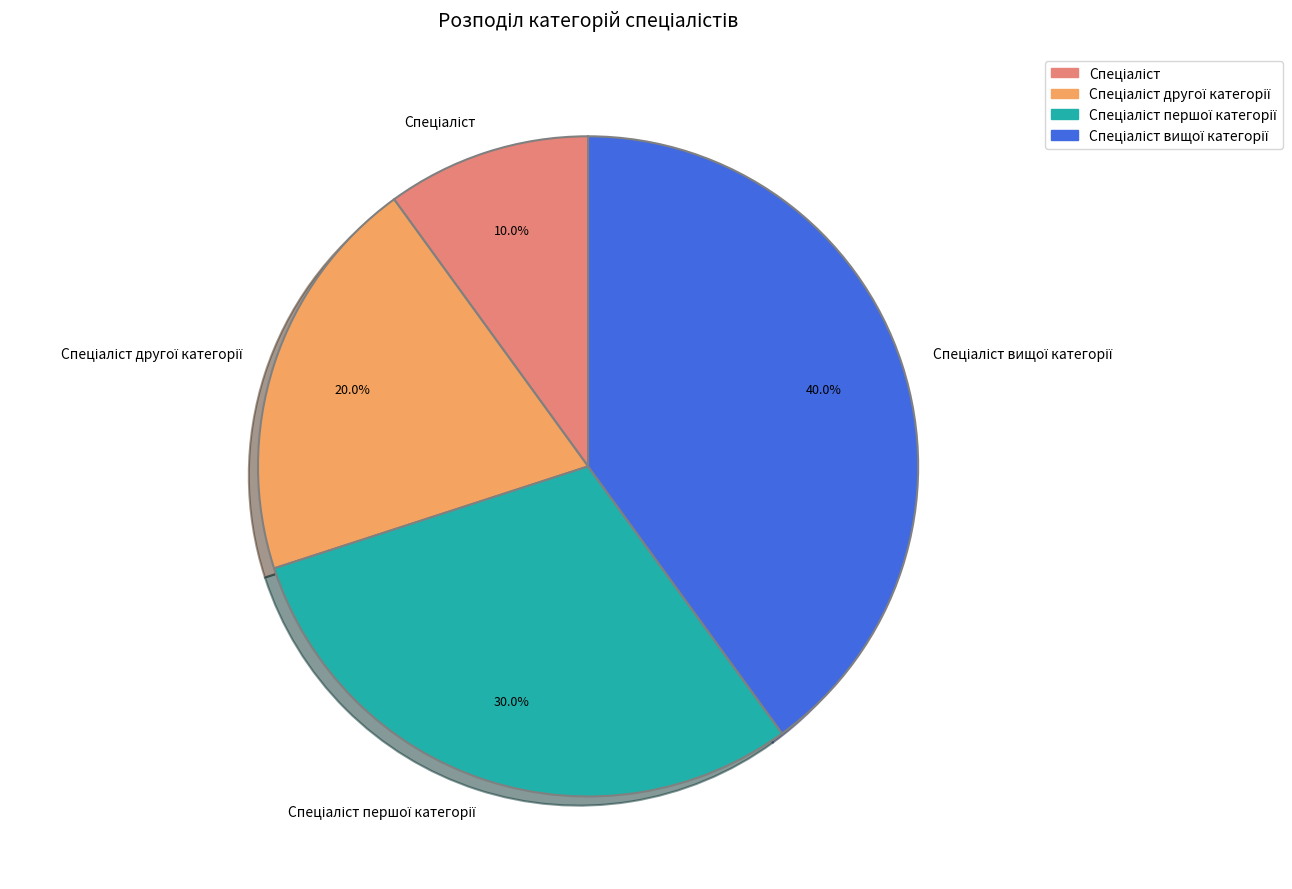

Is there a majority slice in this chart?

No